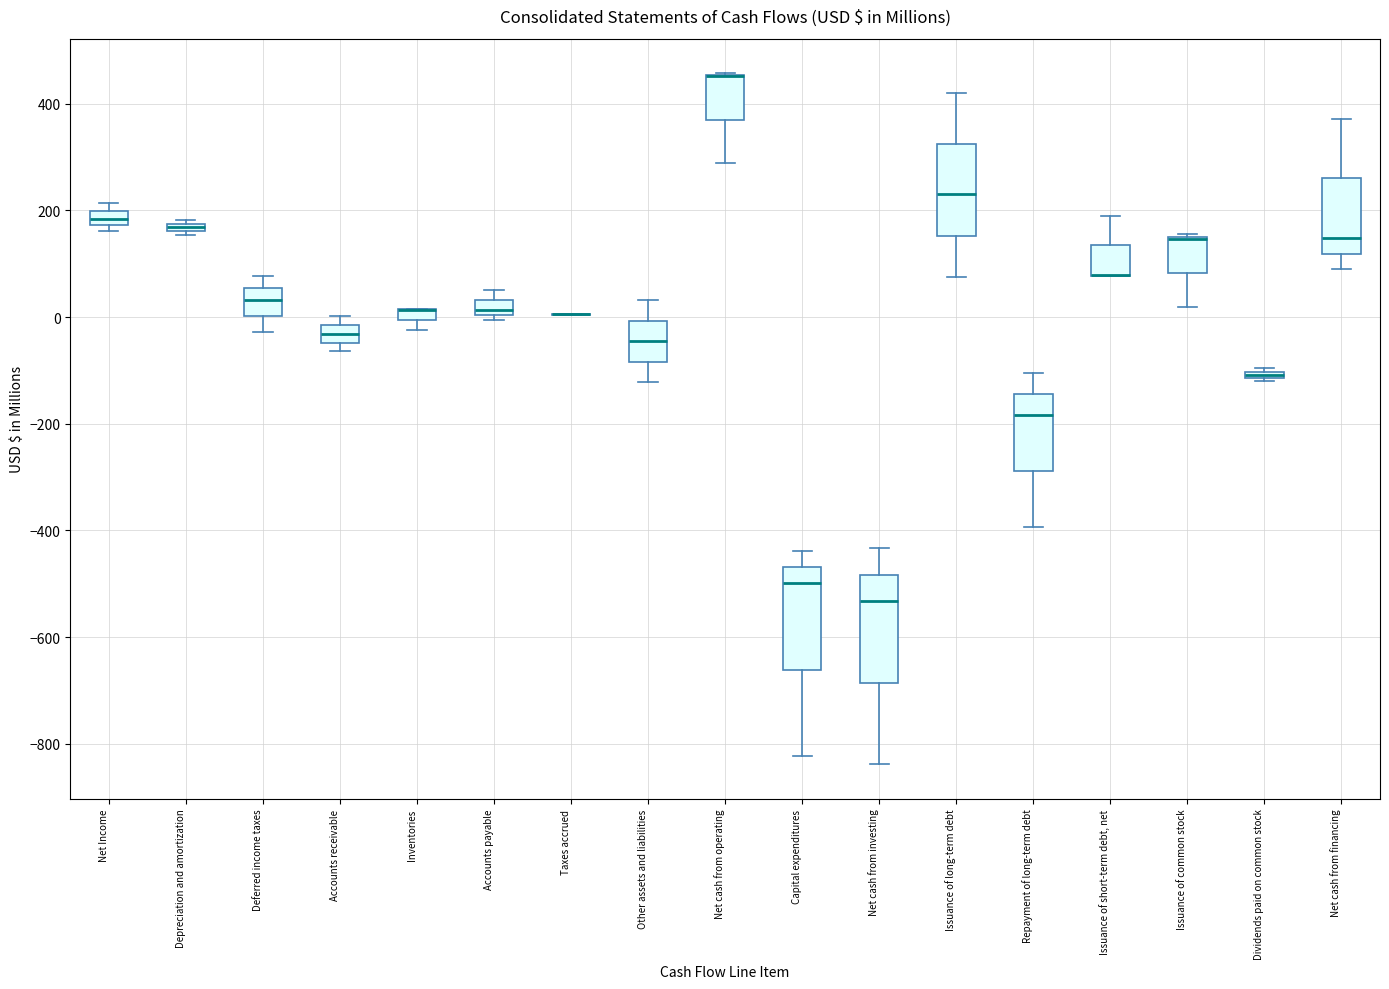

Where is the upper edge of the box for Inventories on the y-axis? The values are not printed on the chart, so give them approximately, as read against the axis.

20